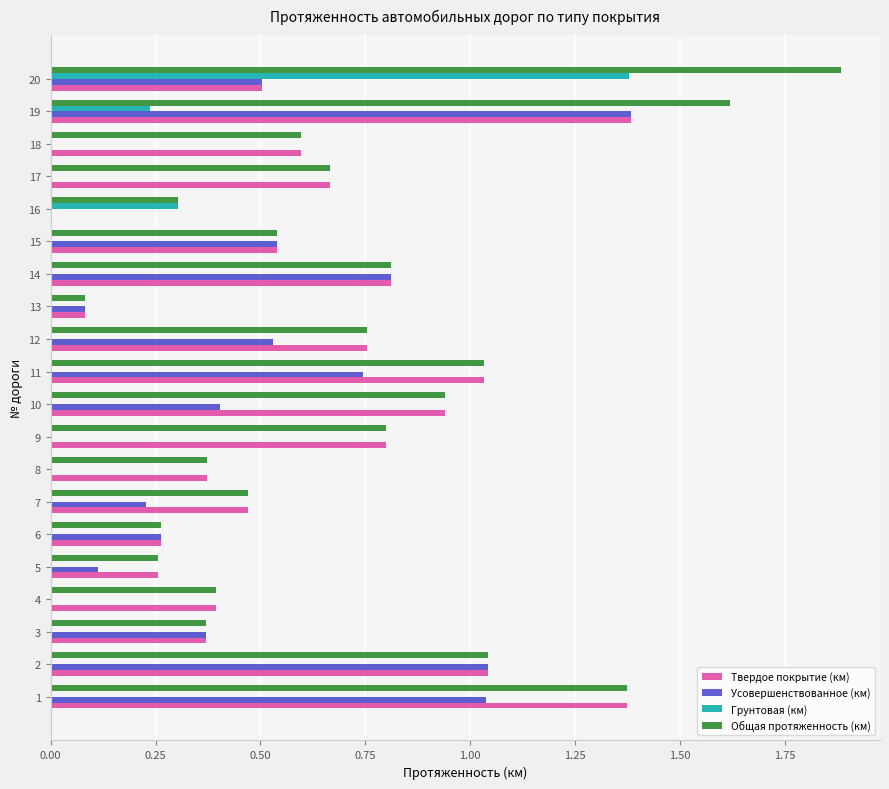

Between 6 and 19, which series saw the biggest shift?

Общая протяженность (км)